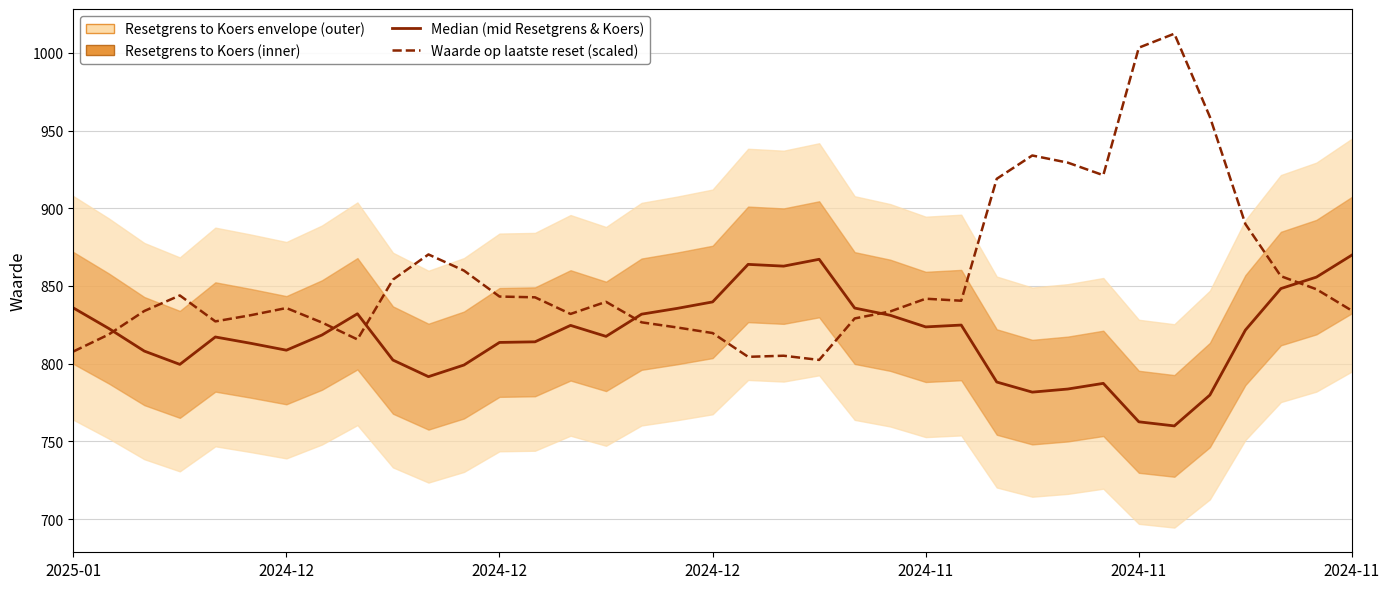

At how many categories does at least one series exceed 838?

24